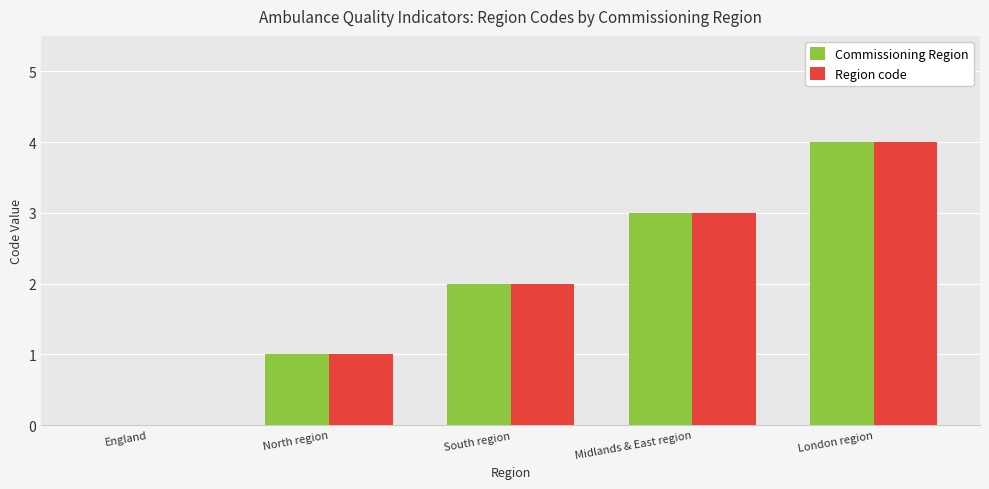

Reading left to right, transcribe all the data shown in this chart.

Commissioning Region: 0	1	2	3	4
Region code: 0	1	2	3	4